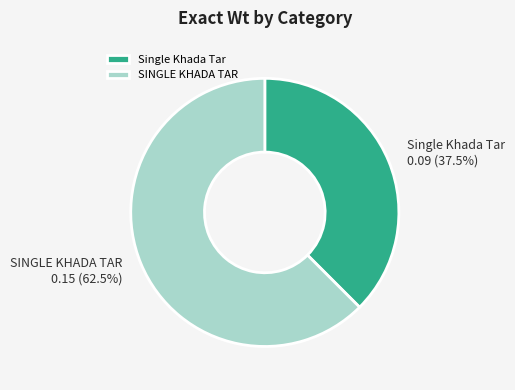

Between SINGLE KHADA TAR and Single Khada Tar, which is larger?

SINGLE KHADA TAR